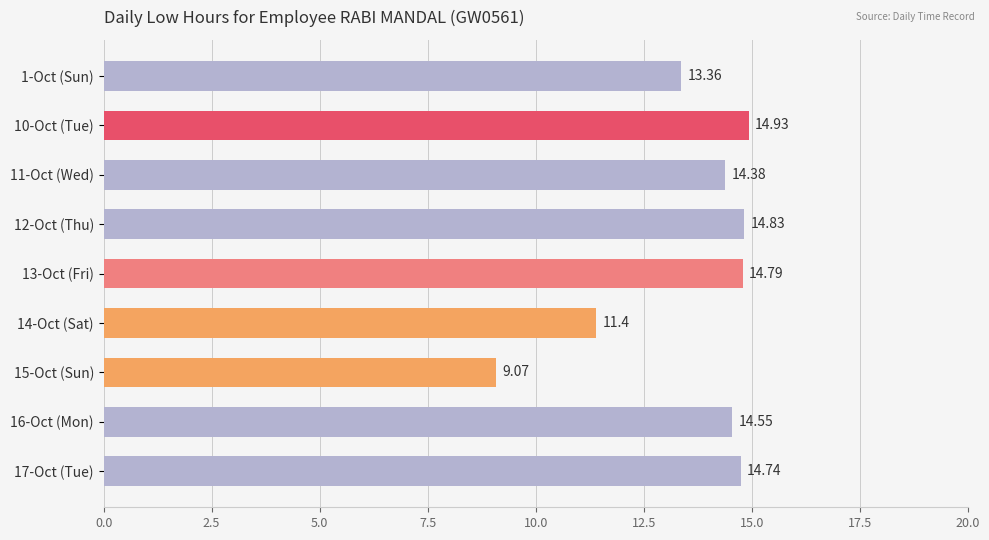

Which has a higher value, 14-Oct (Sat) or 12-Oct (Thu)?

12-Oct (Thu)